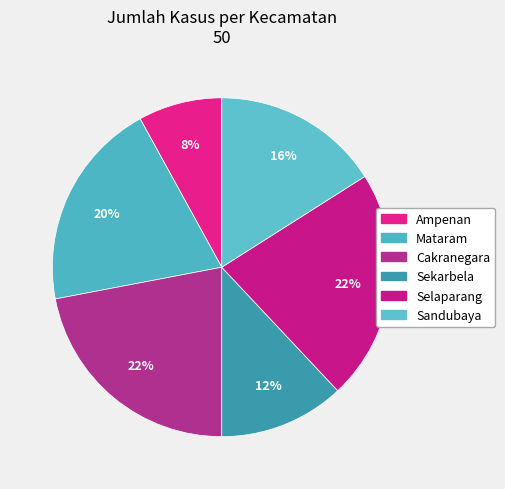

Which slice is the smallest?

Ampenan